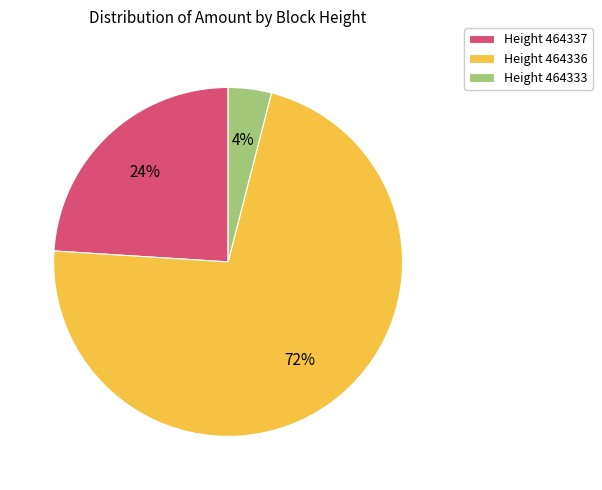

The Height 464333 slice represents 17% of the pie. True or false?

False